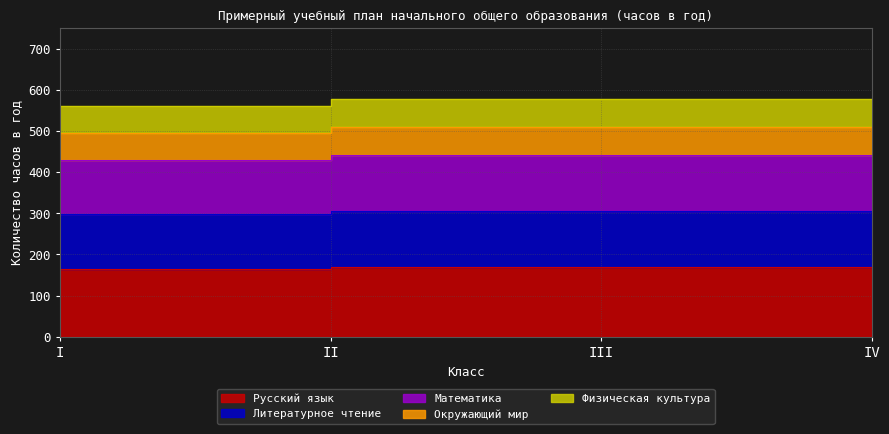

Which series has the largest total across all categories?

Физическая культура